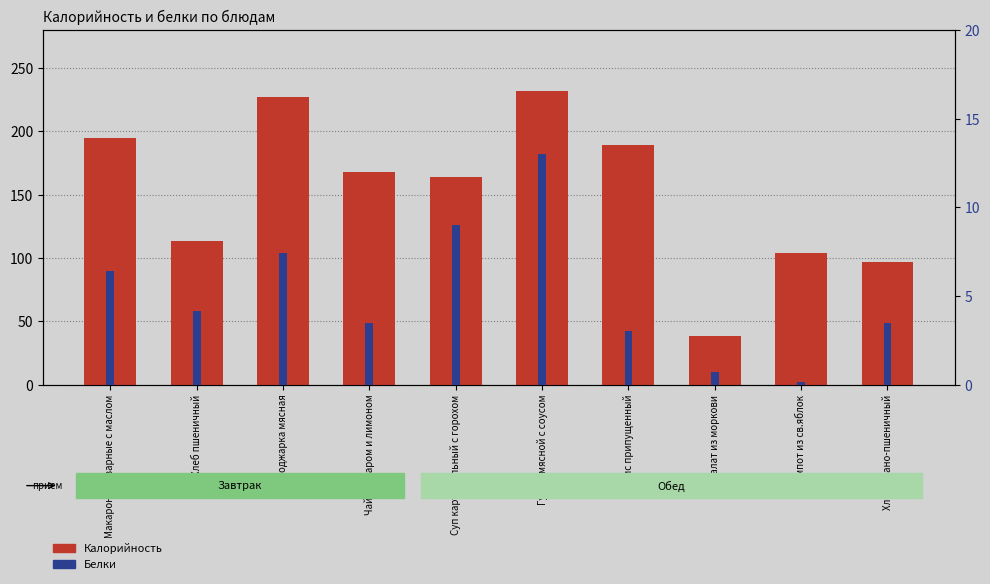

Where does the Белки series first go above 4?

Макароны отварные с маслом